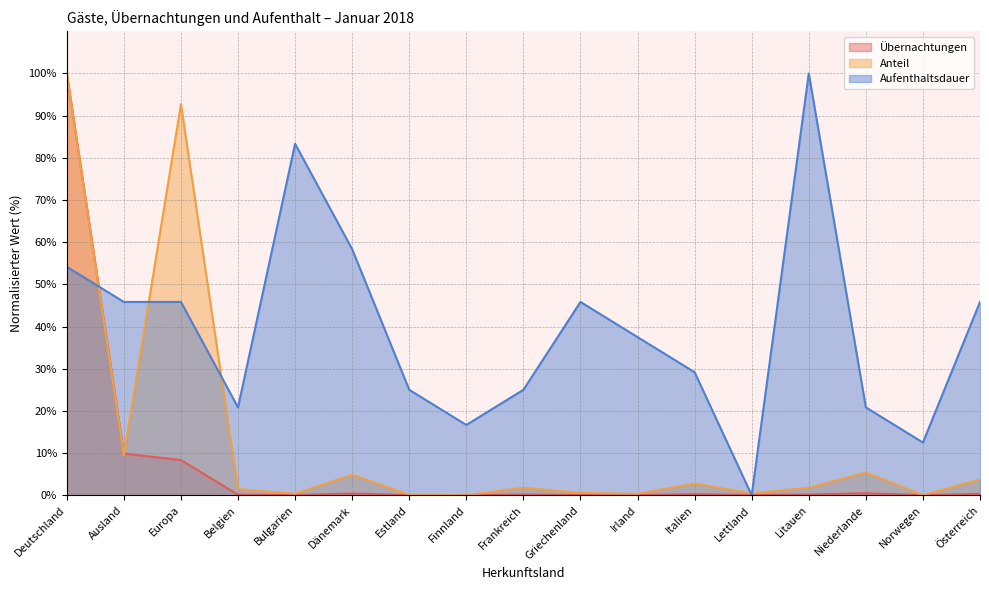

At which label is Anteil closest to 50?

Ausland